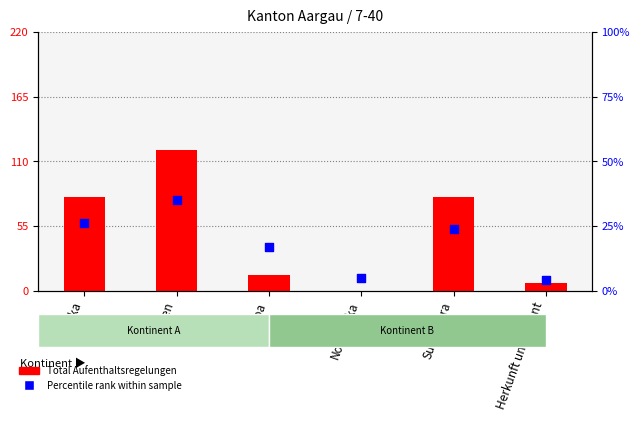

Which series has the widest spread of Y values?

Total Aufenthaltsregelungen